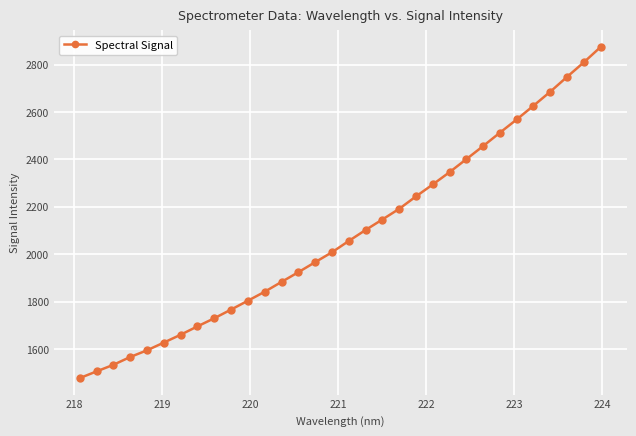

How many lines are shown in the chart?

1